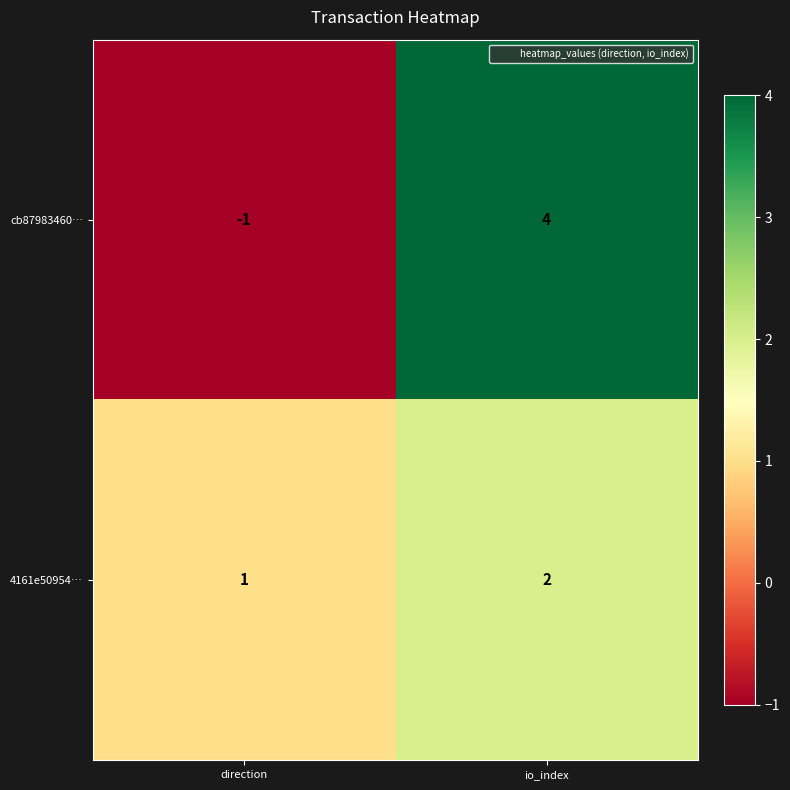

Reading right to left, extract all data points from this chart.

cb87983460…: 4	-1
4161e50954…: 2	1